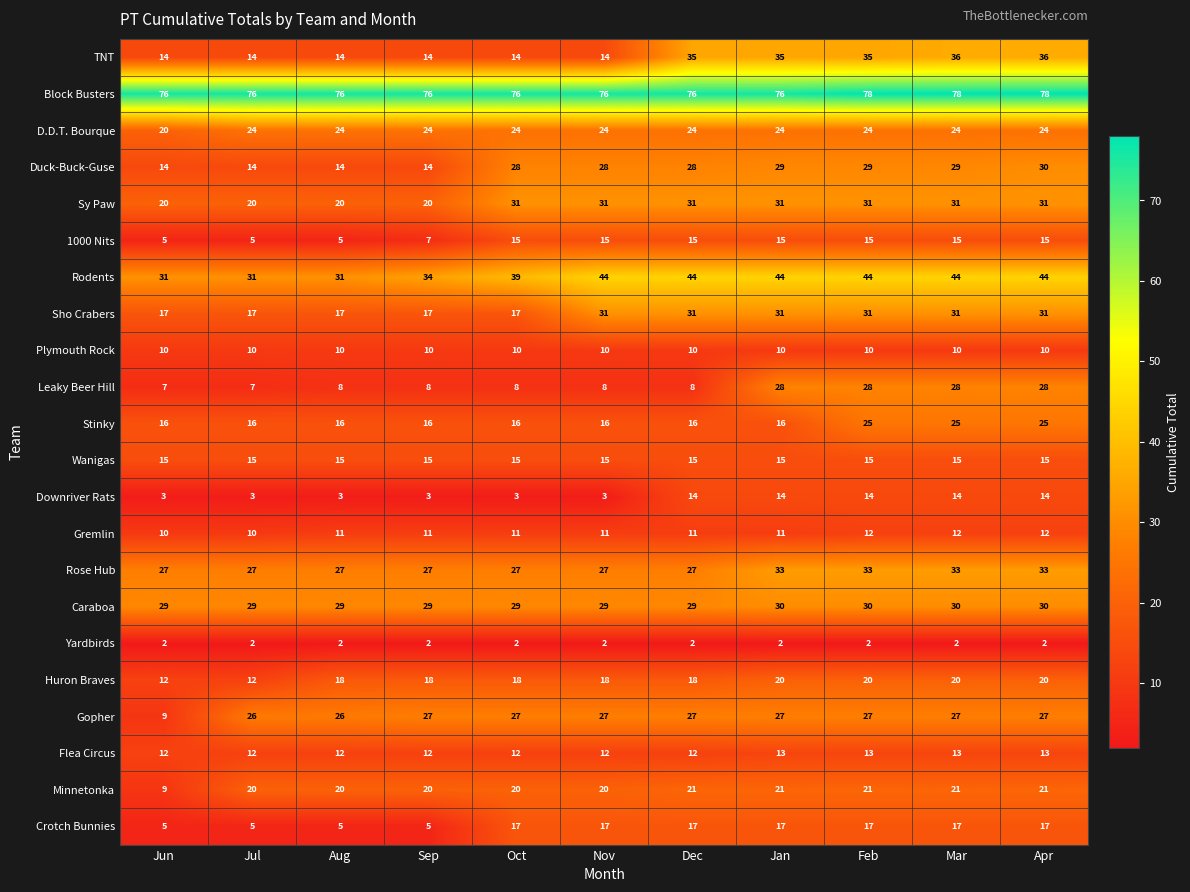

Which series has the largest total across all categories?

Block Busters